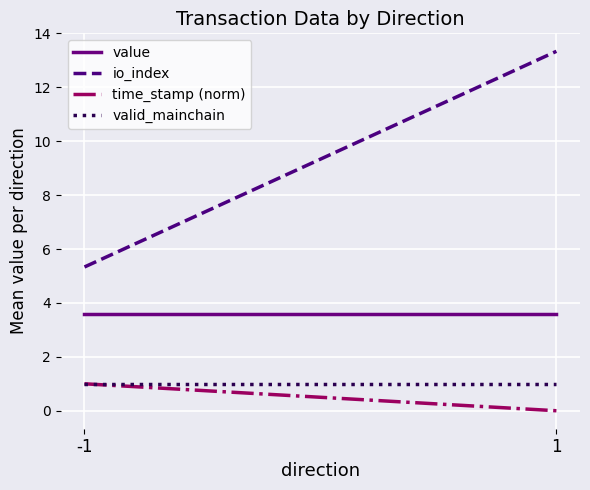

How many values in the time_stamp (norm) series are below 1?

1